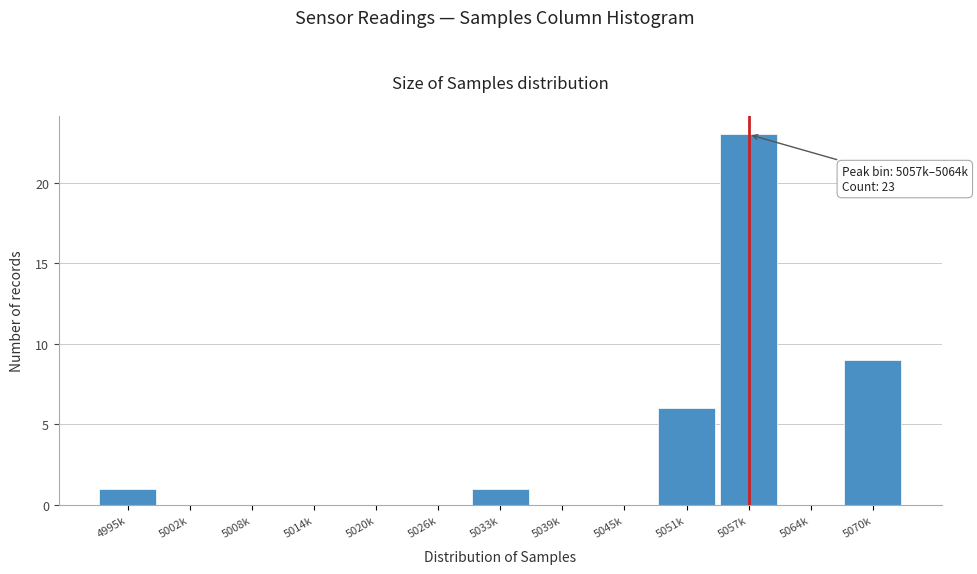

Reading right to left, extract all data points from this chart.

5070k=9	5064k=0	5057k=23	5051k=6	5045k=0	5039k=0	5033k=1	5026k=0	5020k=0	5014k=0	5008k=0	5002k=0	4995k=1